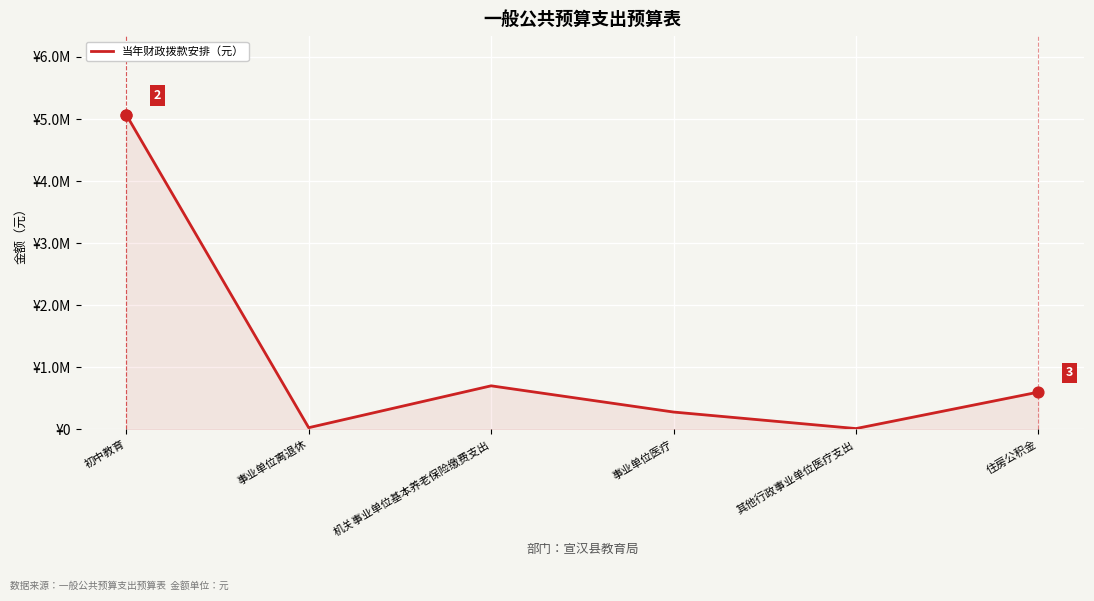

Which has a higher value, 其他行政事业单位医疗支出 or 住房公积金?

住房公积金